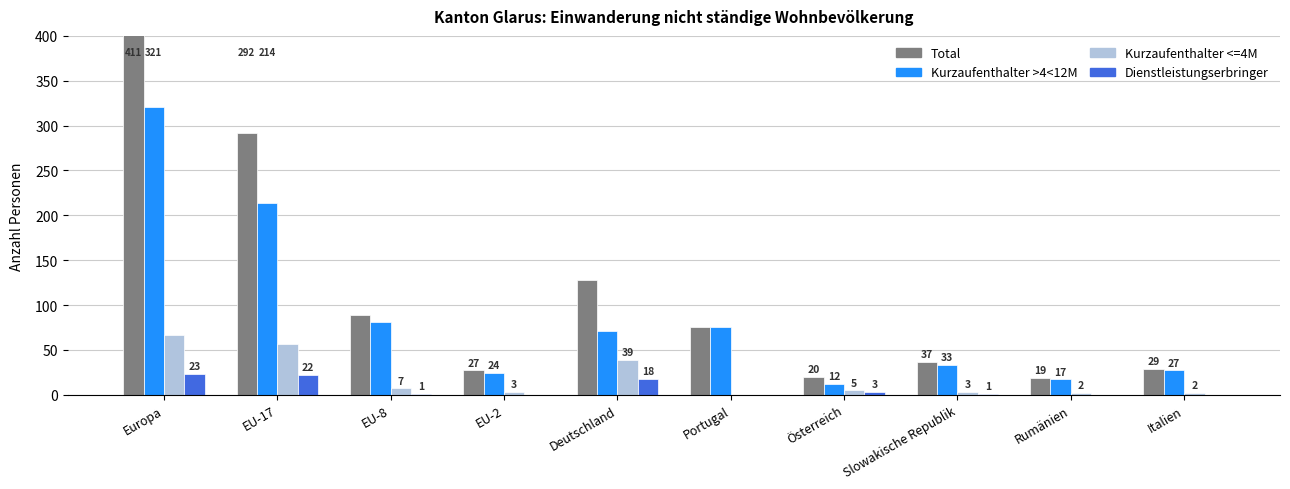

How many series are shown in this chart?

4